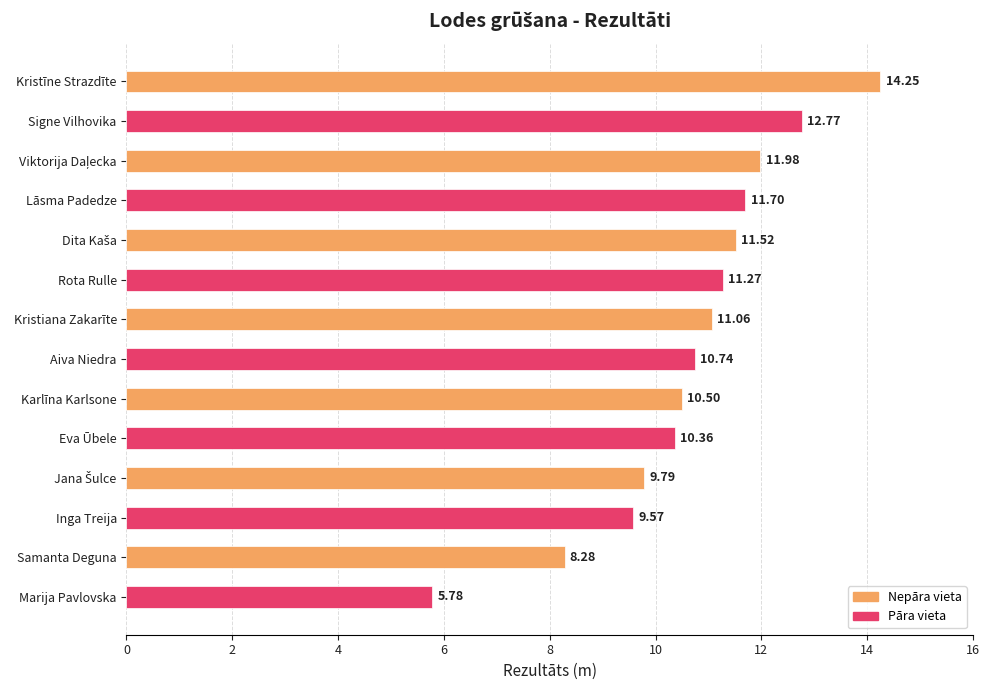

Which category has the highest value across all series?

Kristīne Strazdīte